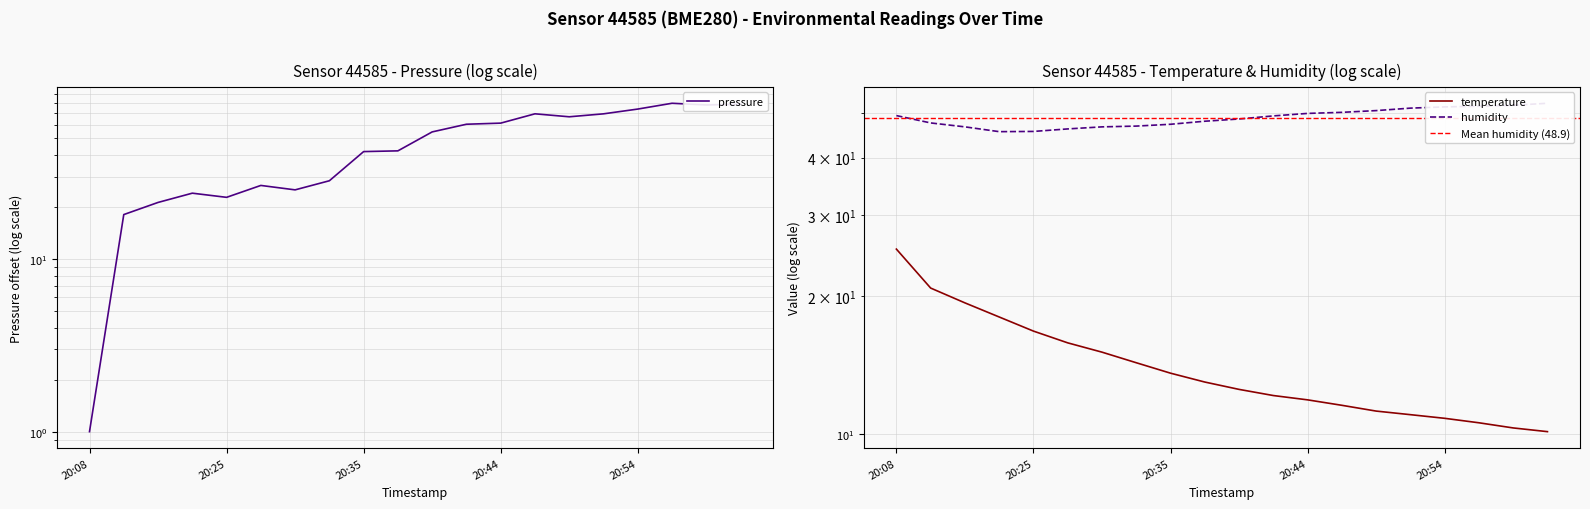

List the labels in order of humidity value, largest first.

21:02, 20:59, 20:57, 20:54, 20:52, 20:49, 20:47, 20:44, 20:08, 20:42, 20:40, 20:37, 20:17, 20:35, 20:32, 20:20, 20:30, 20:27, 20:25, 20:22